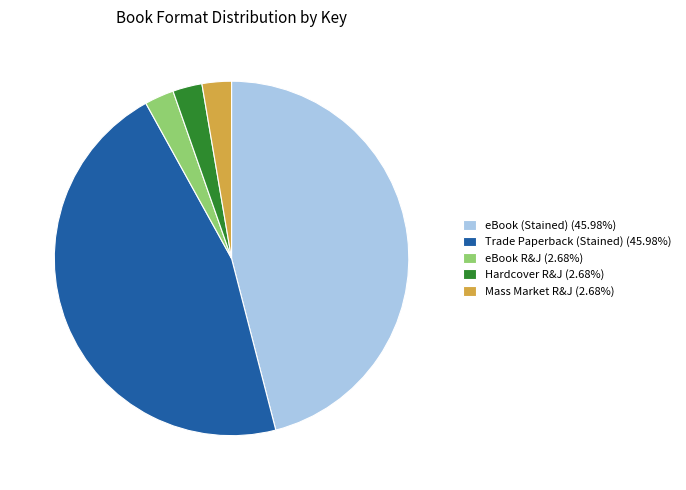

Count the number of slices in the pie.

5